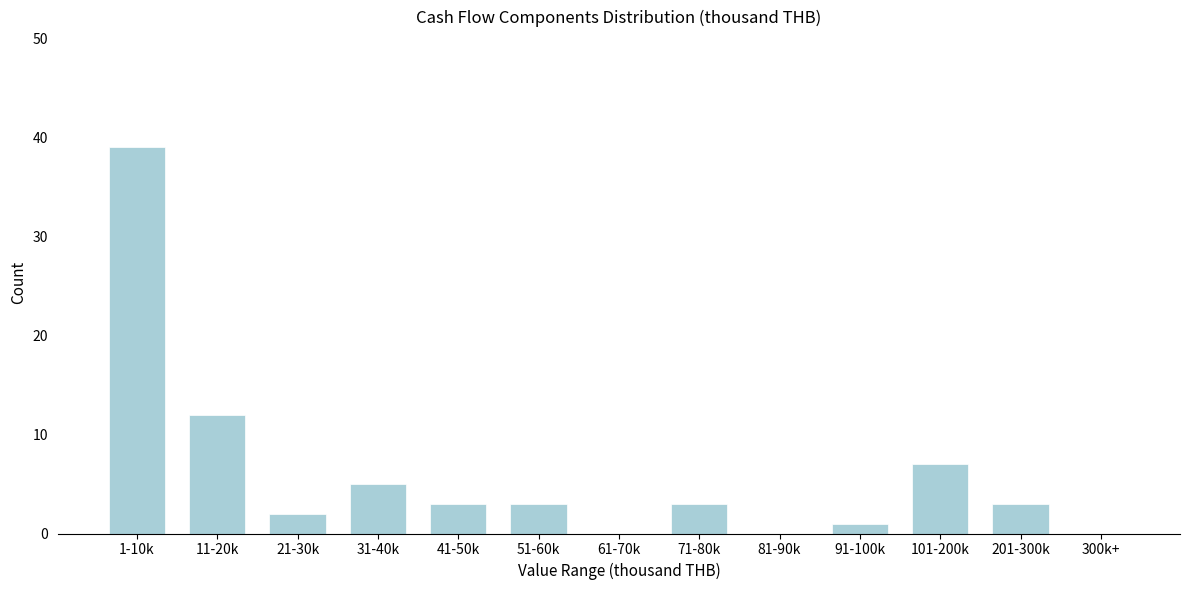

Reading left to right, list all the values displayed in this chart.

1-10k=39	11-20k=12	21-30k=2	31-40k=5	41-50k=3	51-60k=3	61-70k=0	71-80k=3	81-90k=0	91-100k=1	101-200k=7	201-300k=3	300k+=0